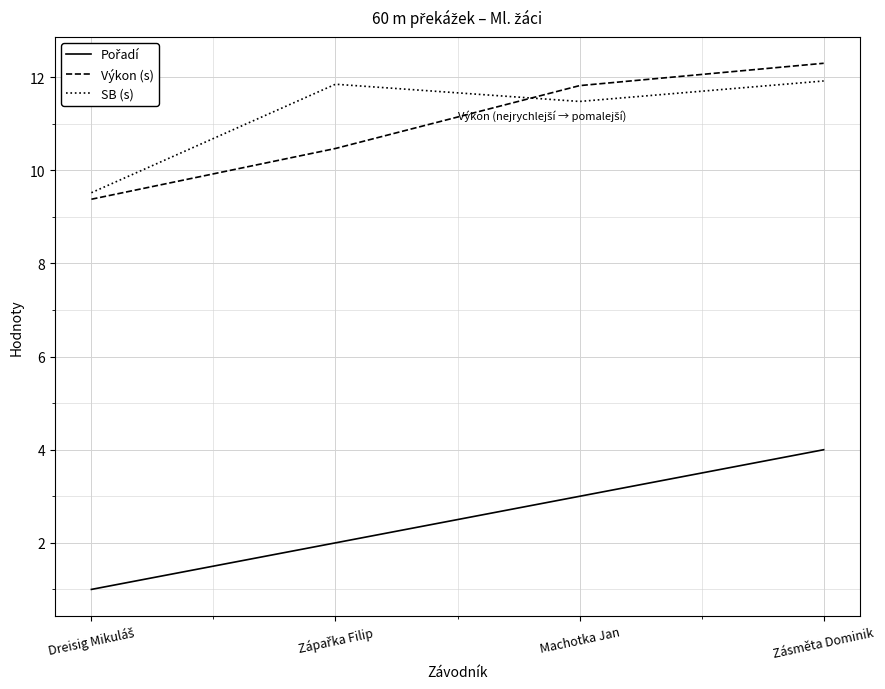

At how many categories does at least one series exceed 2?

4